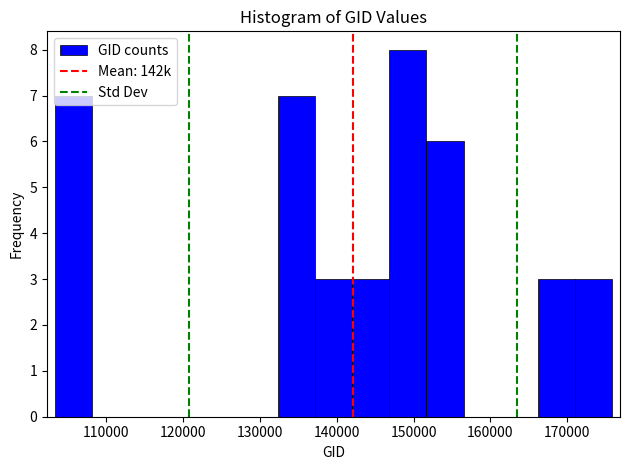

Reading left to right, transcribe this chart: for each bar, give the range it covers on the x-axis and its height. Neither the bar edges nor the heights are printed on the chart, so give them approximately, as read against the axes.

103000 to 108000: 7
108000 to 113000: 0
113000 to 118000: 0
118000 to 123000: 0
123000 to 127000: 0
127000 to 132000: 0
132000 to 137000: 7
137000 to 142000: 3
142000 to 147000: 3
147000 to 152000: 8
152000 to 157000: 6
157000 to 161000: 0
161000 to 166000: 0
166000 to 171000: 3
171000 to 176000: 3